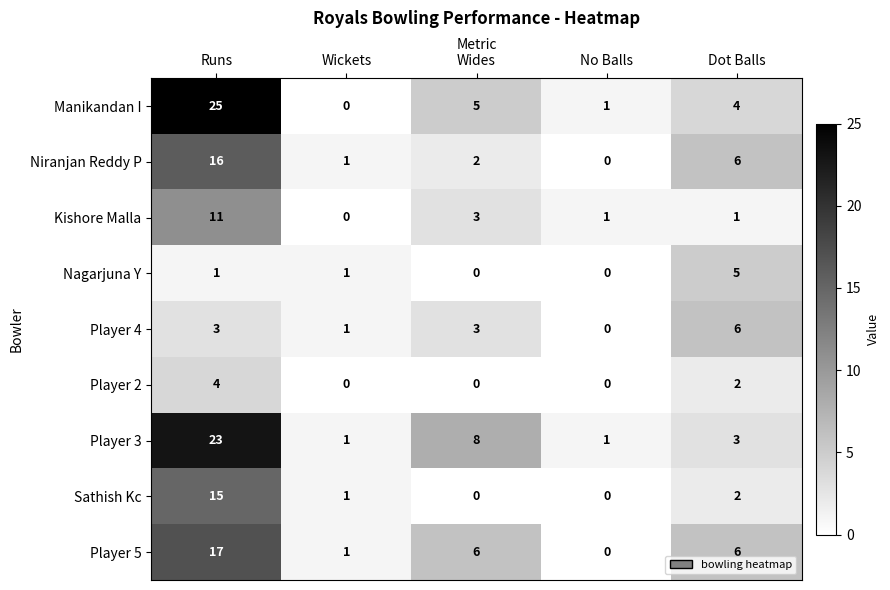

Is it true that Player 3 equals 23 at Runs?

True